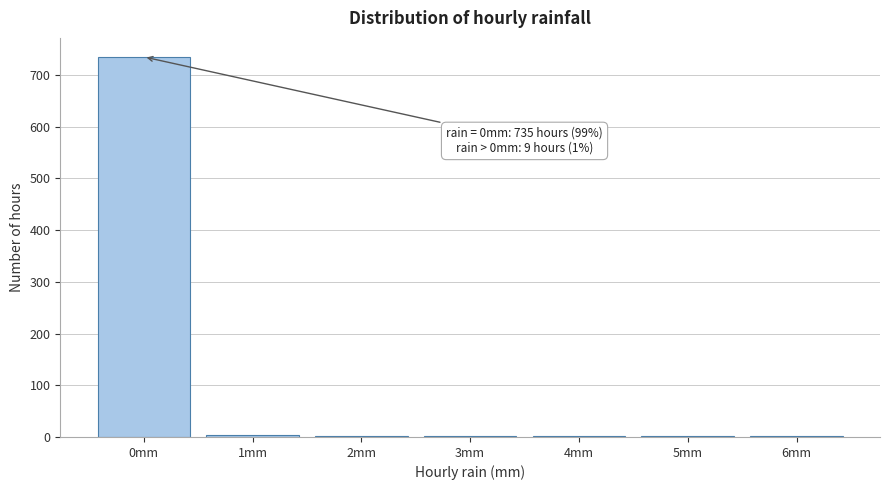

The chart shows a value of 735 at 0mm. True or false?

True